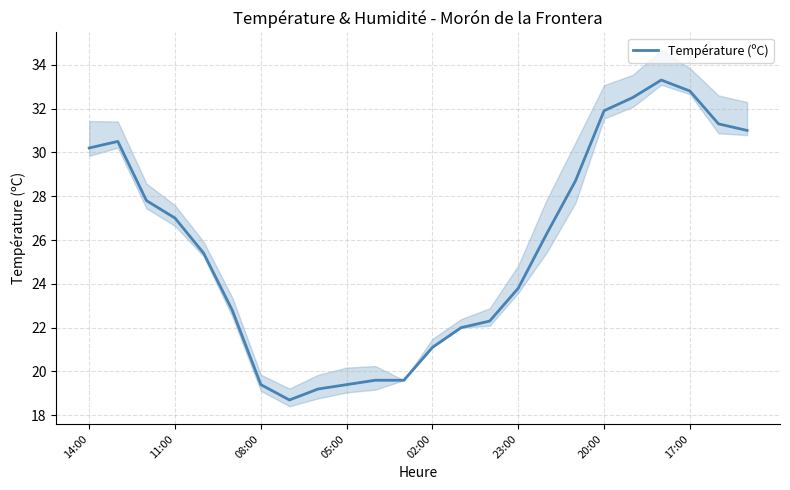

Where does the Température (ºC) series first go above 26?

14:00